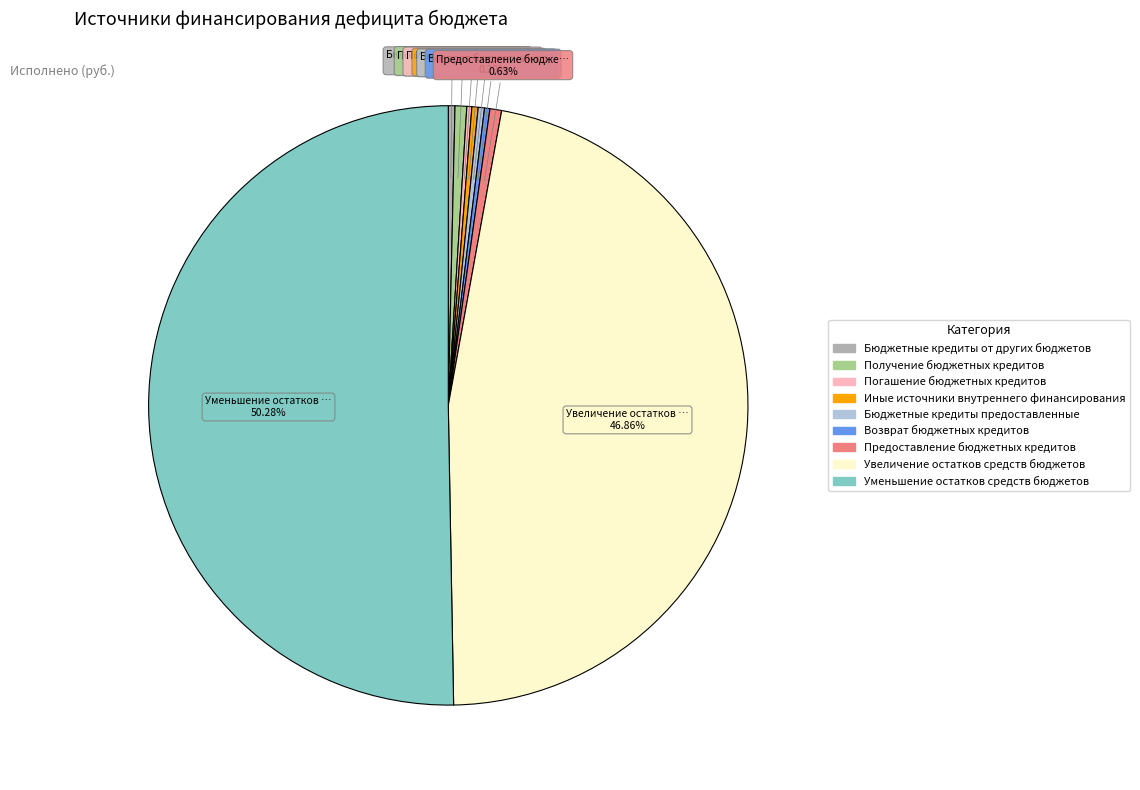

To the nearest percent, what is the difference between the largest and smallest slice percentages?

50%